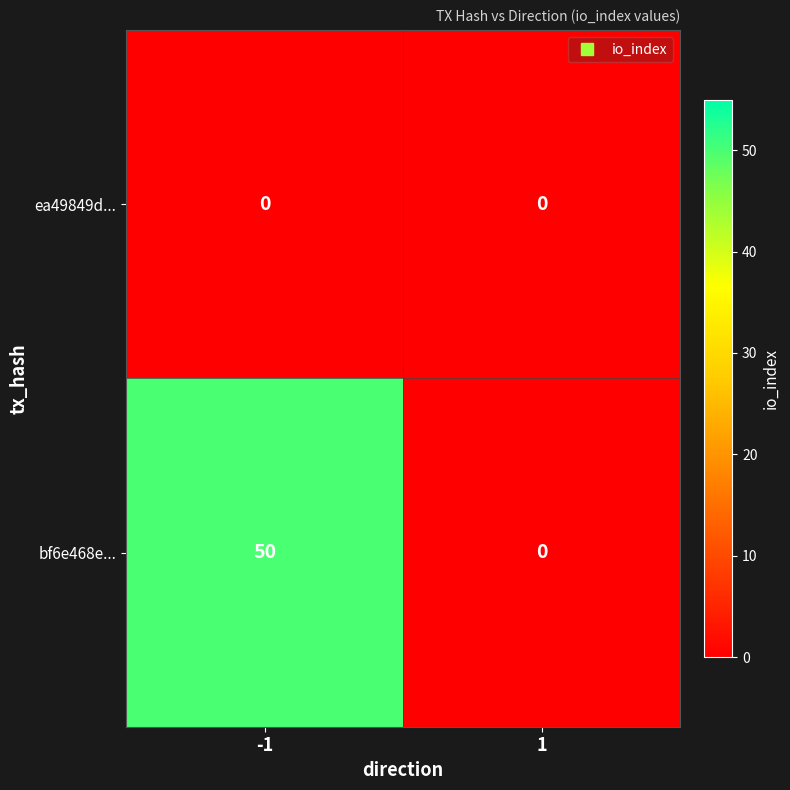

Reading right to left, what are all the values shown in this chart?

ea49849d...: 0	0
bf6e468e...: 0	50